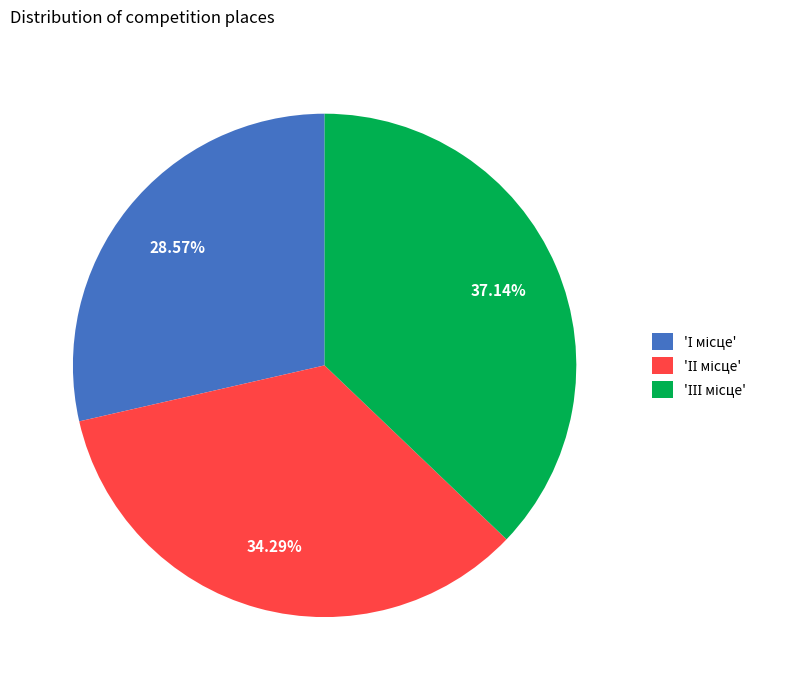

Does any single category account for the majority?

No